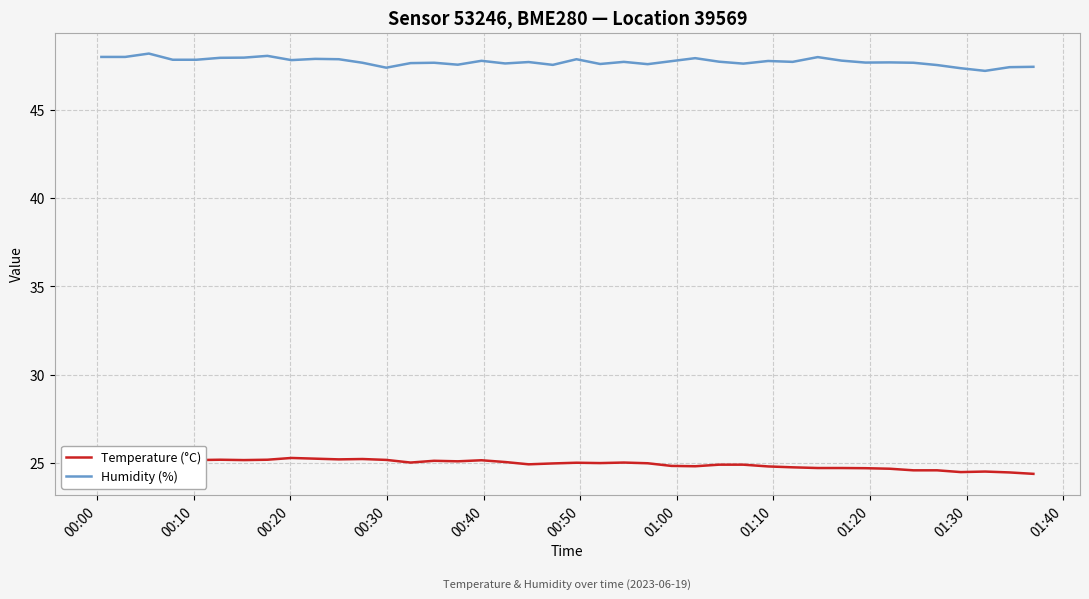

What is the average value of the Temperature (°C) series?

24.9